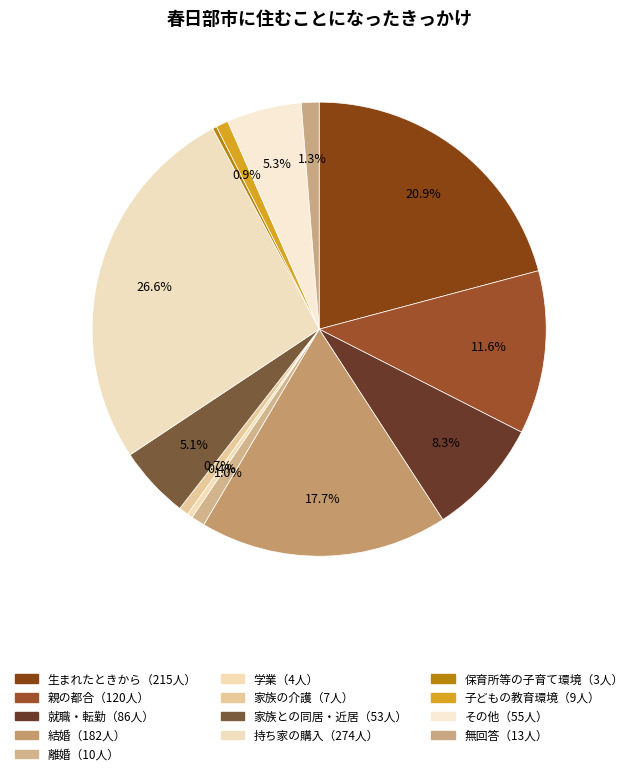

Count the number of slices in the pie.

13